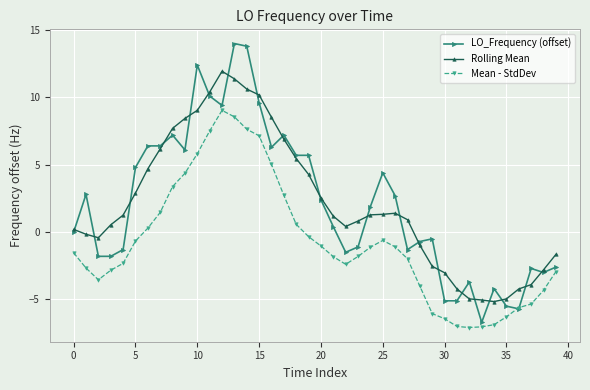

Does the chart display data point markers on the line(s)?

Yes